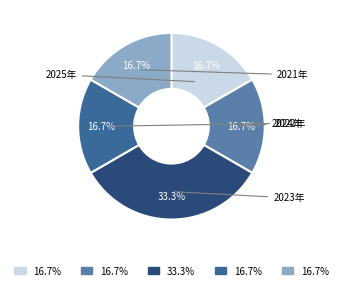

How many slices are in this pie chart?

5